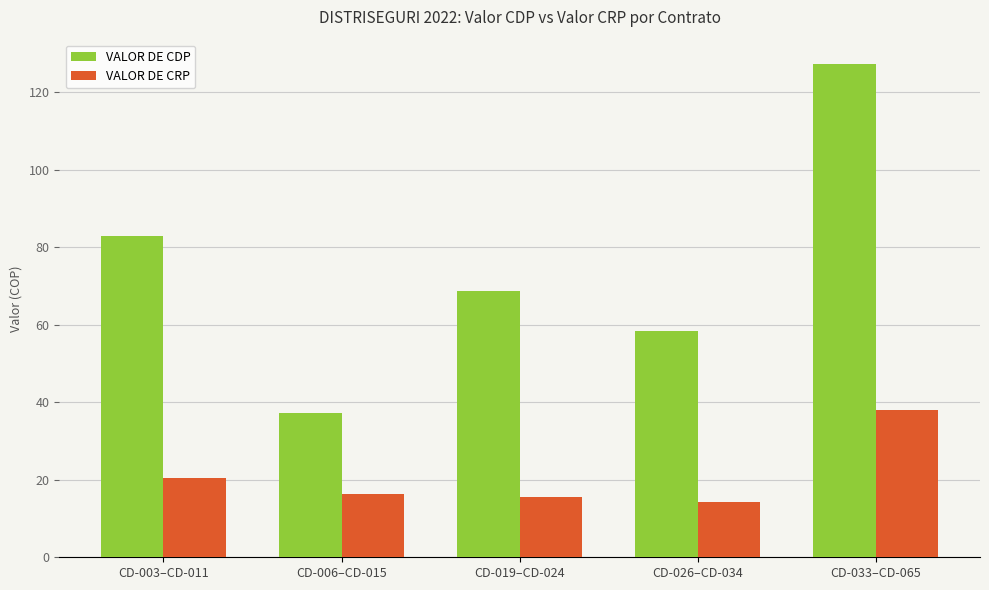

List the series in order of their peak value, highest first.

VALOR DE CDP, VALOR DE CRP